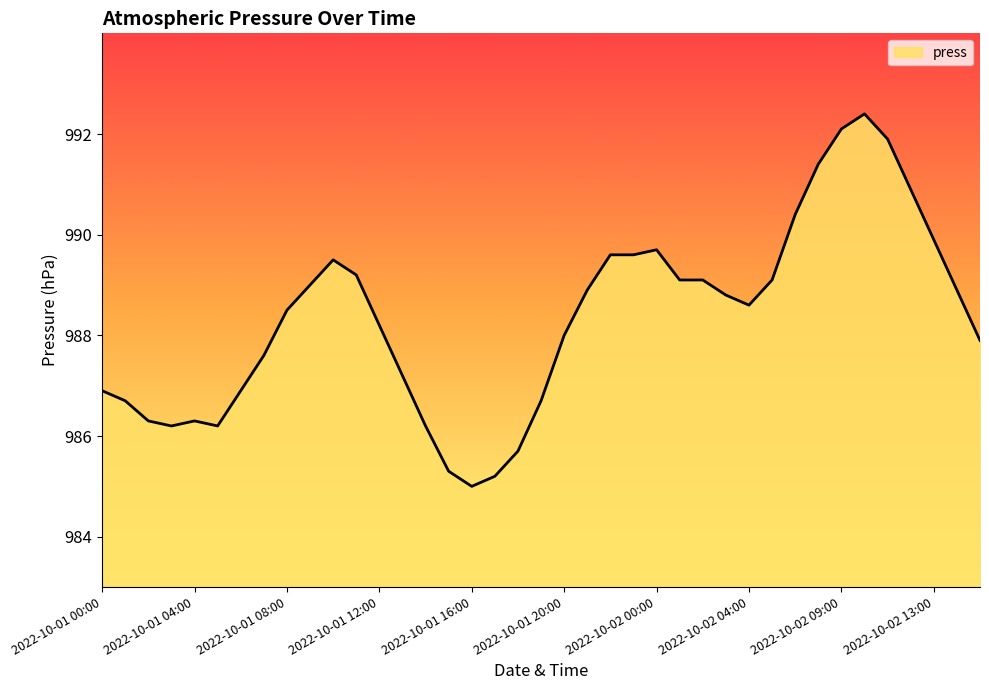

What is the maximum value shown in the chart?

992.4